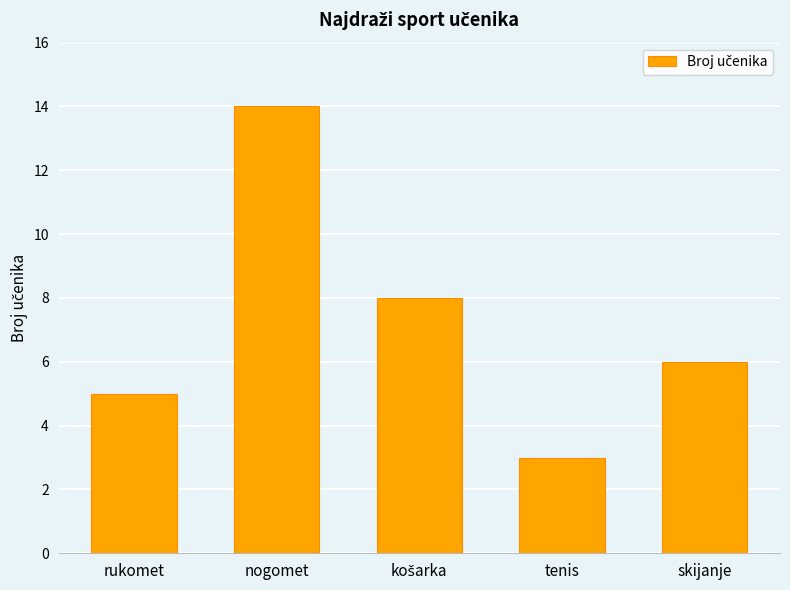

What is the maximum value shown in the chart?

14